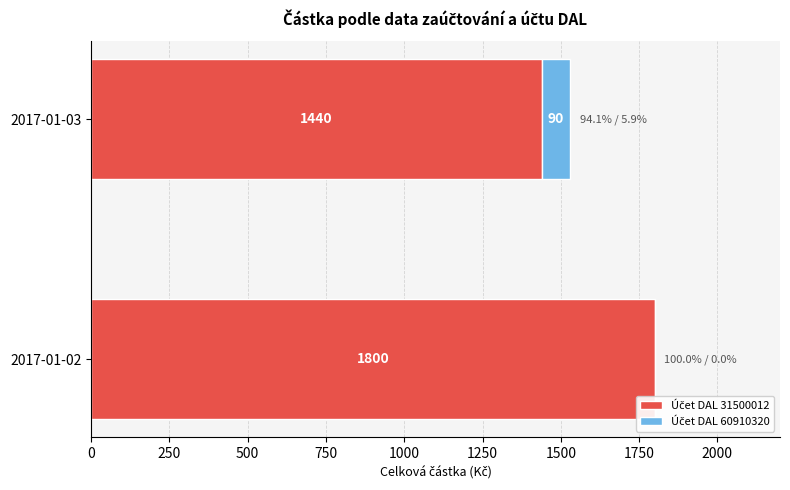

What is the total value across all series at 2017-01-03?

1530